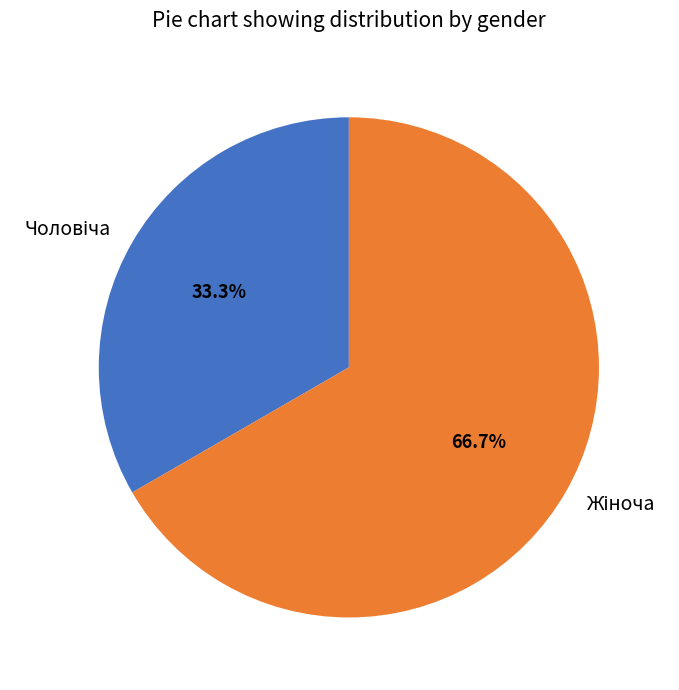

Does any single category account for the majority?

Yes